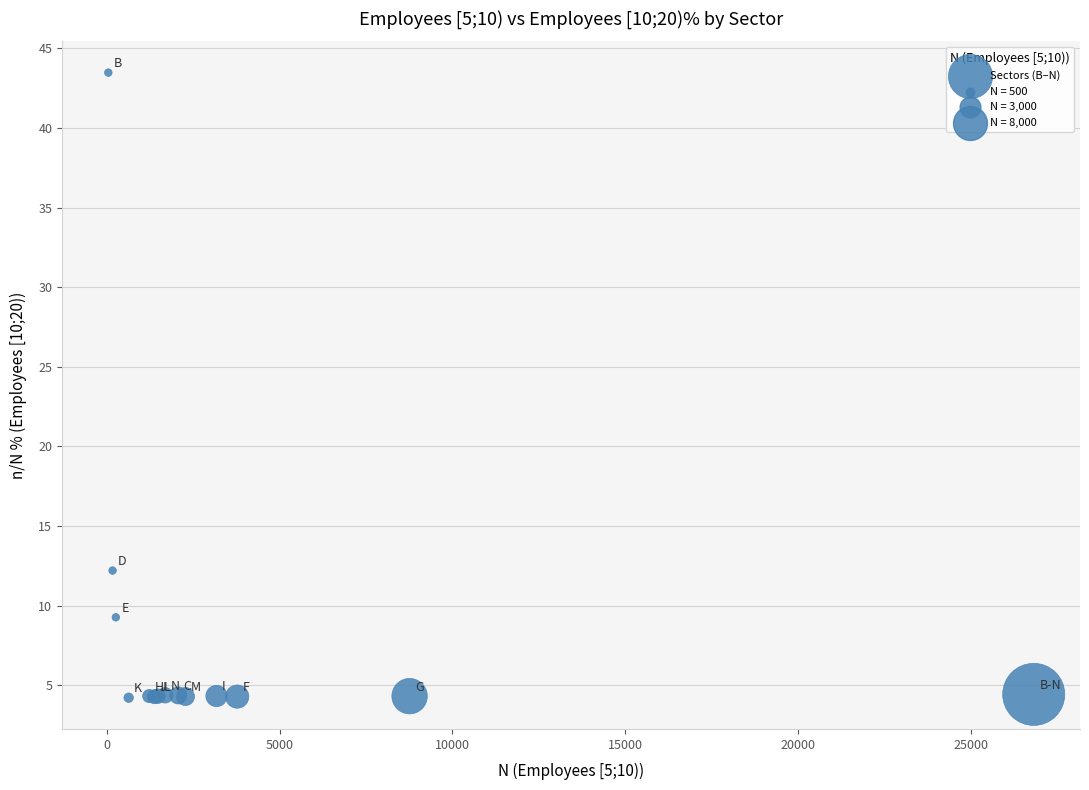

What Y value in the scatter plot is closest to 23?

12.2